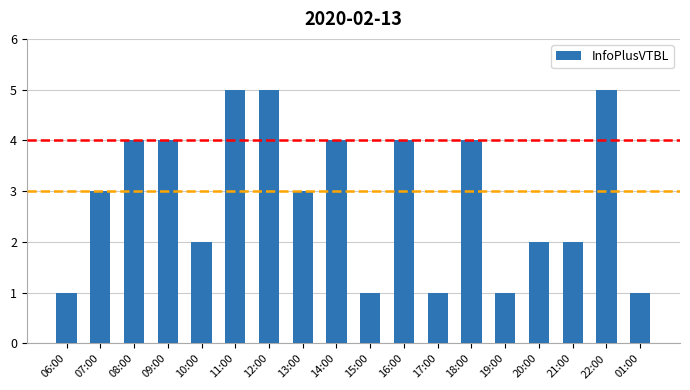

What is the difference between the second highest and second lowest values?

4